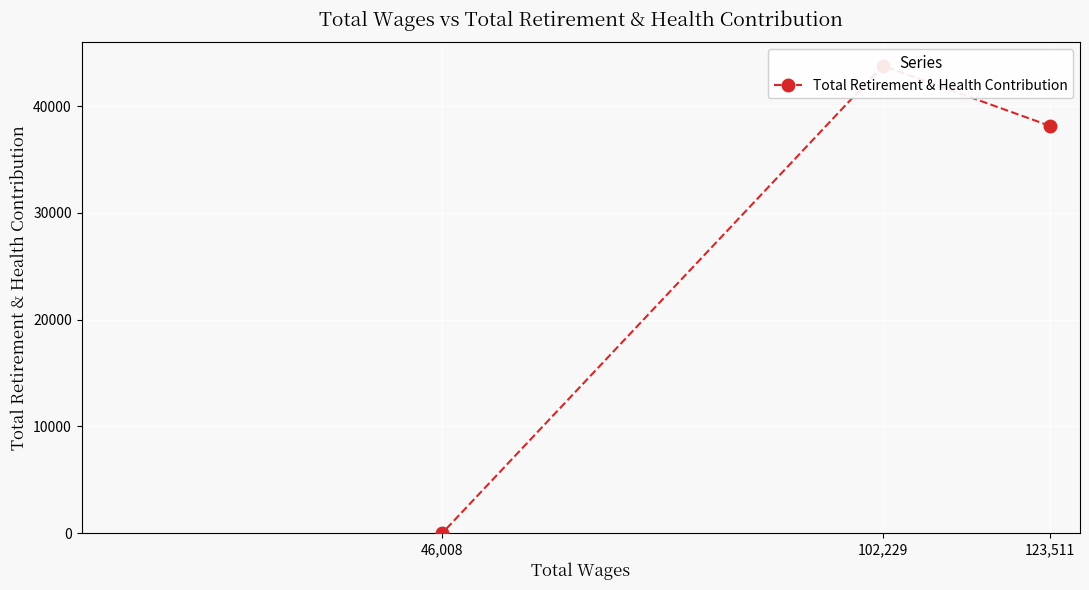

List the labels in order of value, smallest first.

46,008, 123,511, 102,229